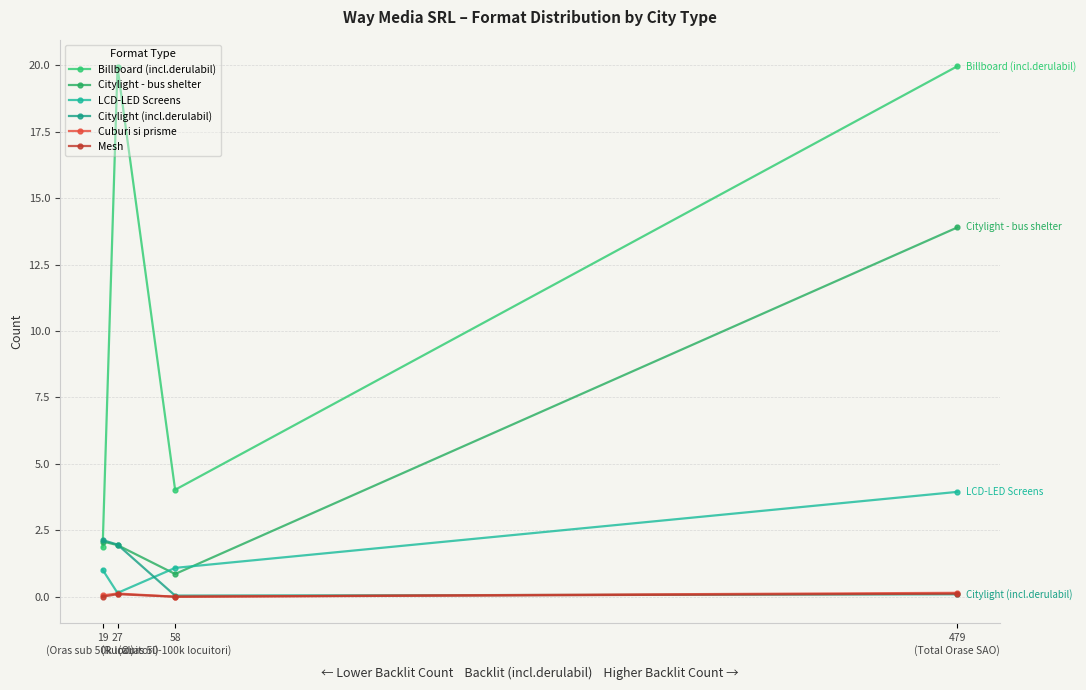

At which category is the sum across all series the highest?

479
(Total Orase SAO)